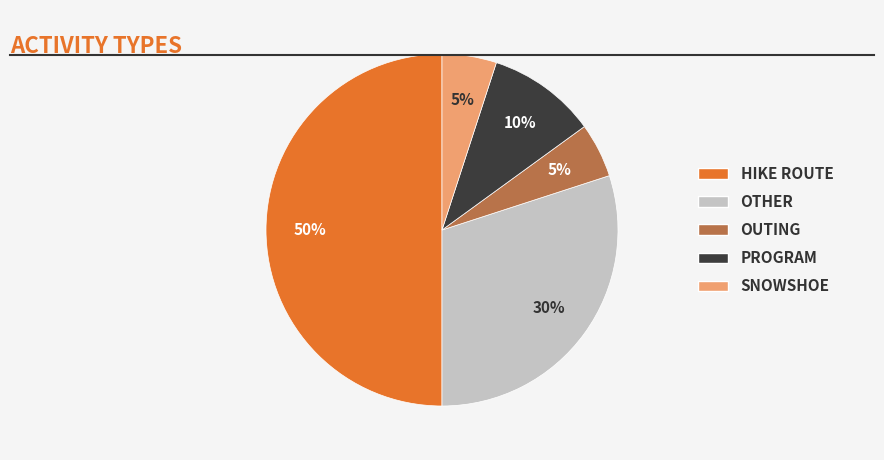

To the nearest percent, what is the difference between the largest and smallest slice percentages?

45%